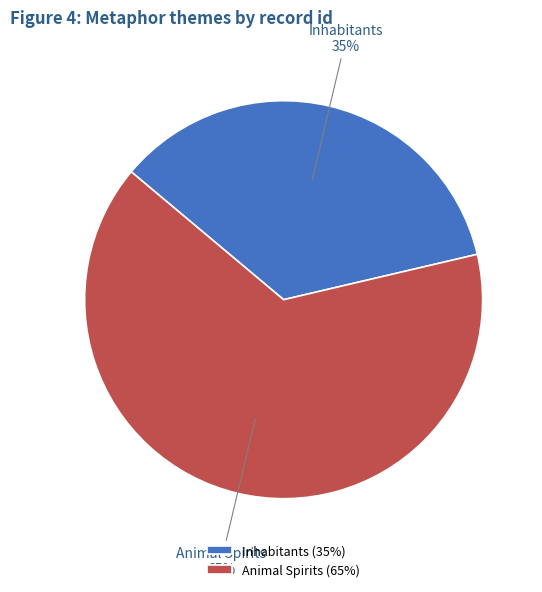

Which category has the biggest portion of the pie?

Animal Spirits (65%)